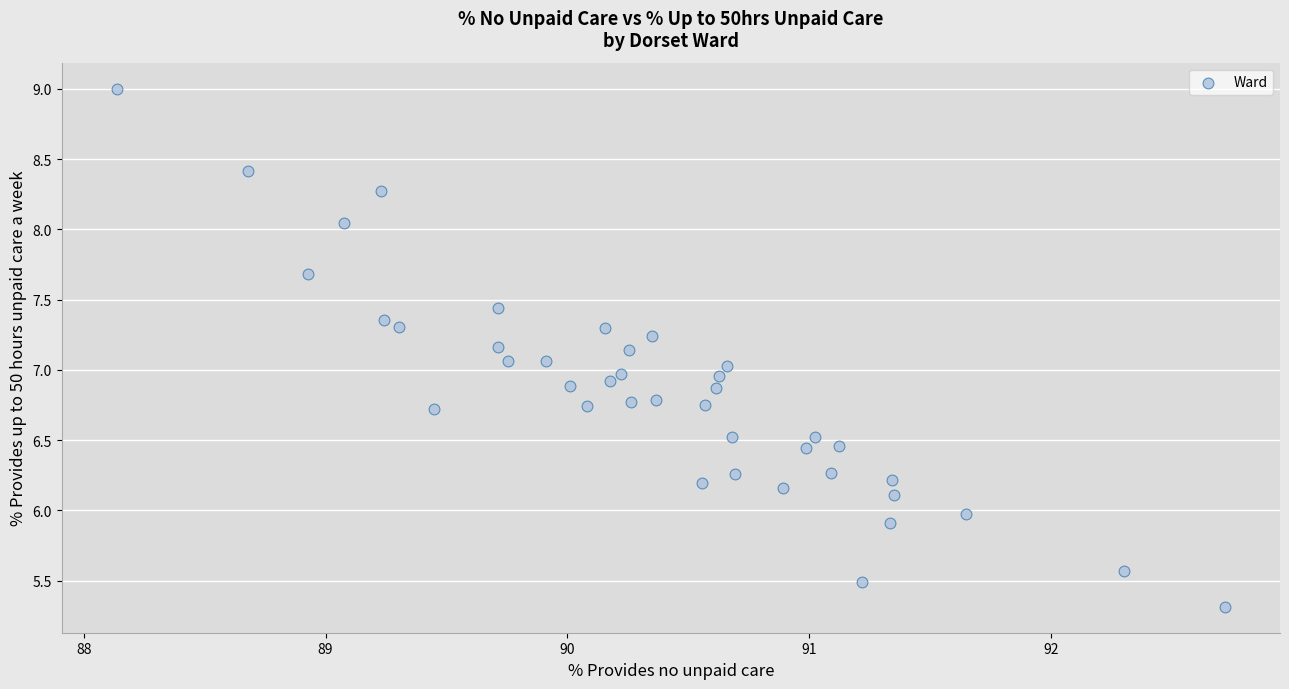

What is the range of X values (max minus min)?

4.6